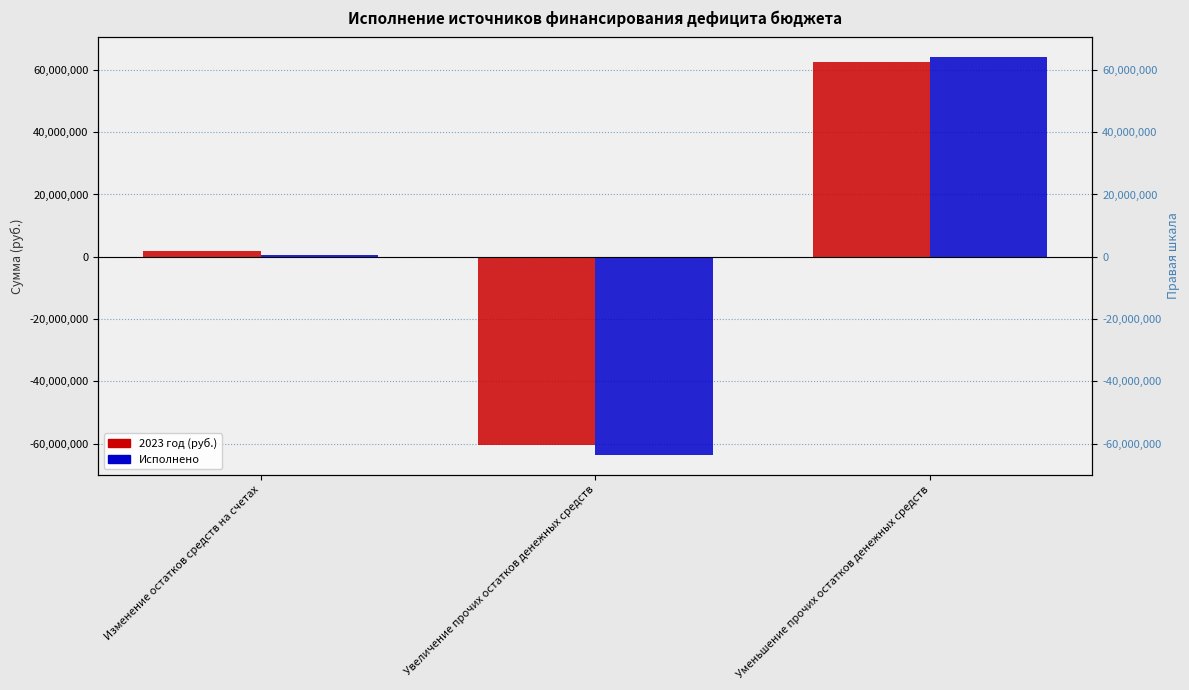

What is the approximate value of Исполнено at Уменьшение прочих остатков денежных средств?

64070382.4